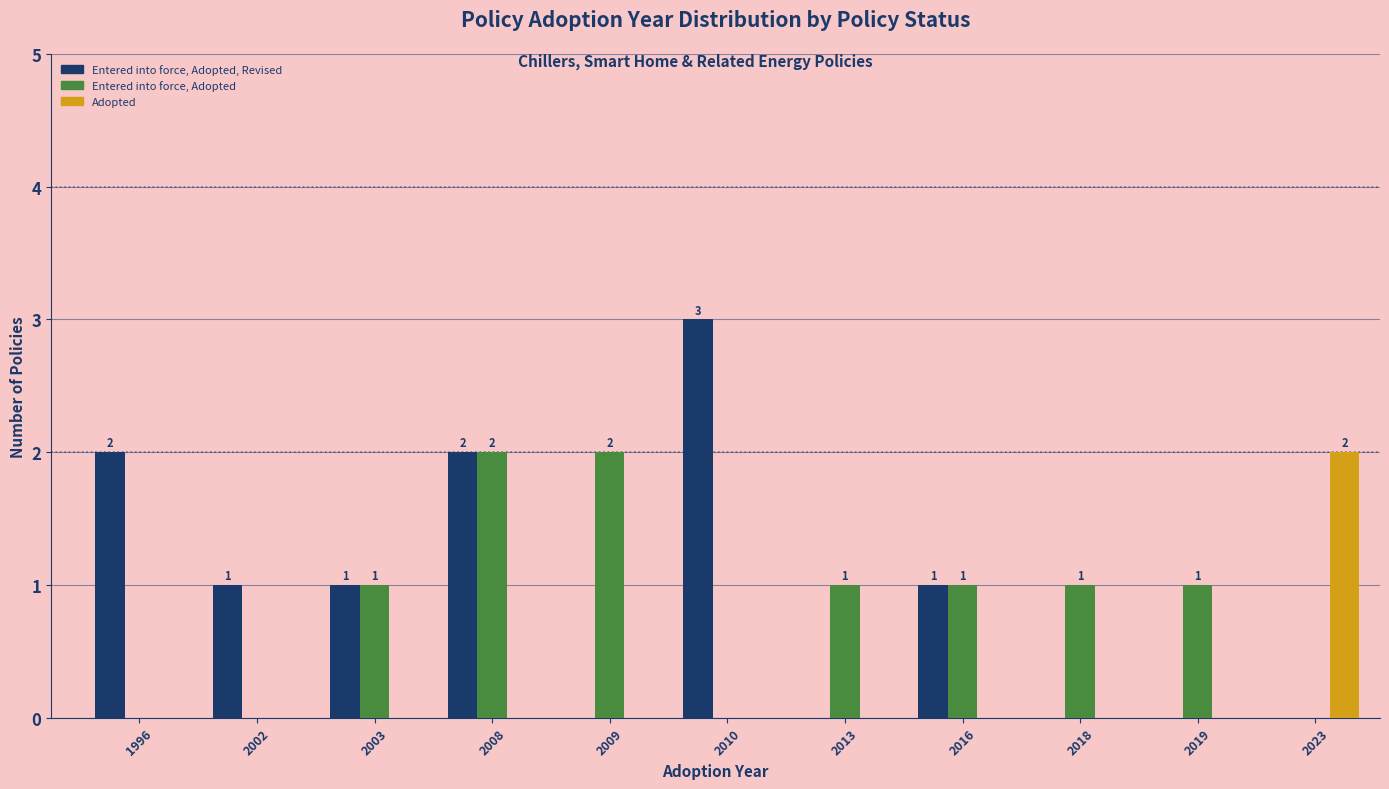

Which series changed the most between 2008 and 2019?

Entered into force, Adopted, Revised